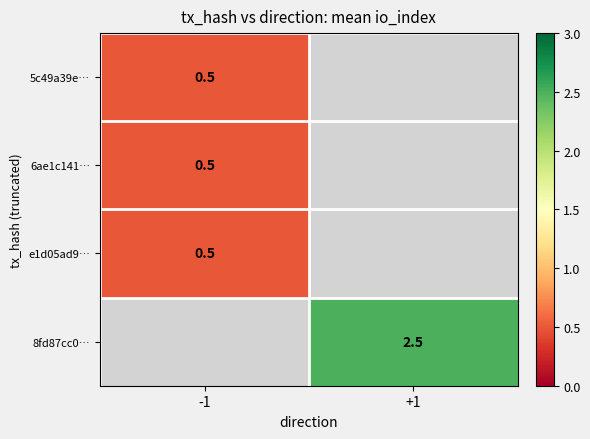

True or false: e1d05ad9… has a value of 0.8 at -1.

False